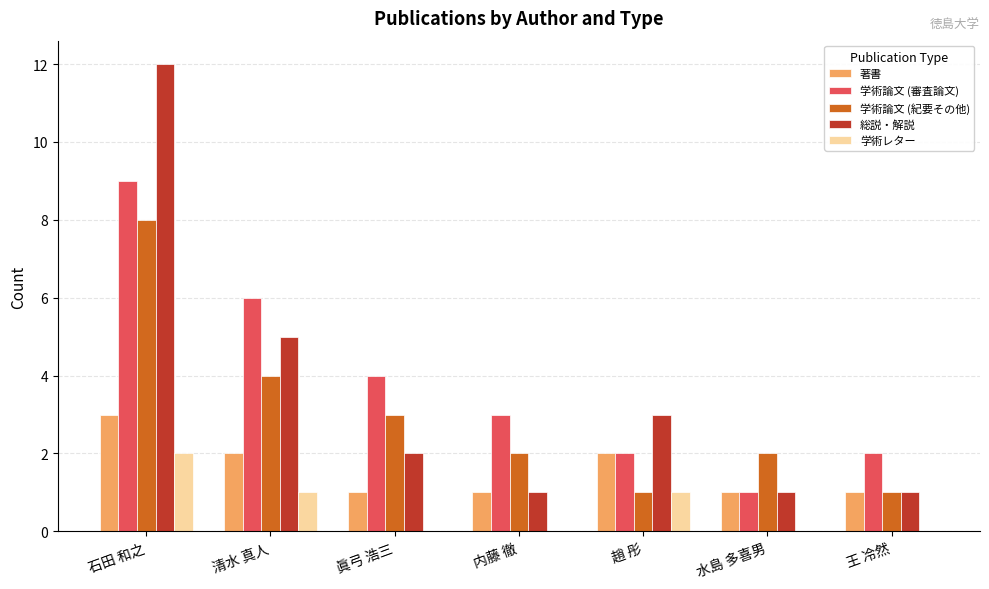

Reading right to left, what are all the values shown in this chart?

著書: 1	1	2	1	1	2	3
学術論文 (審査論文): 2	1	2	3	4	6	9
学術論文 (紀要その他): 1	2	1	2	3	4	8
総説・解説: 1	1	3	1	2	5	12
学術レター: 0	0	1	0	0	1	2